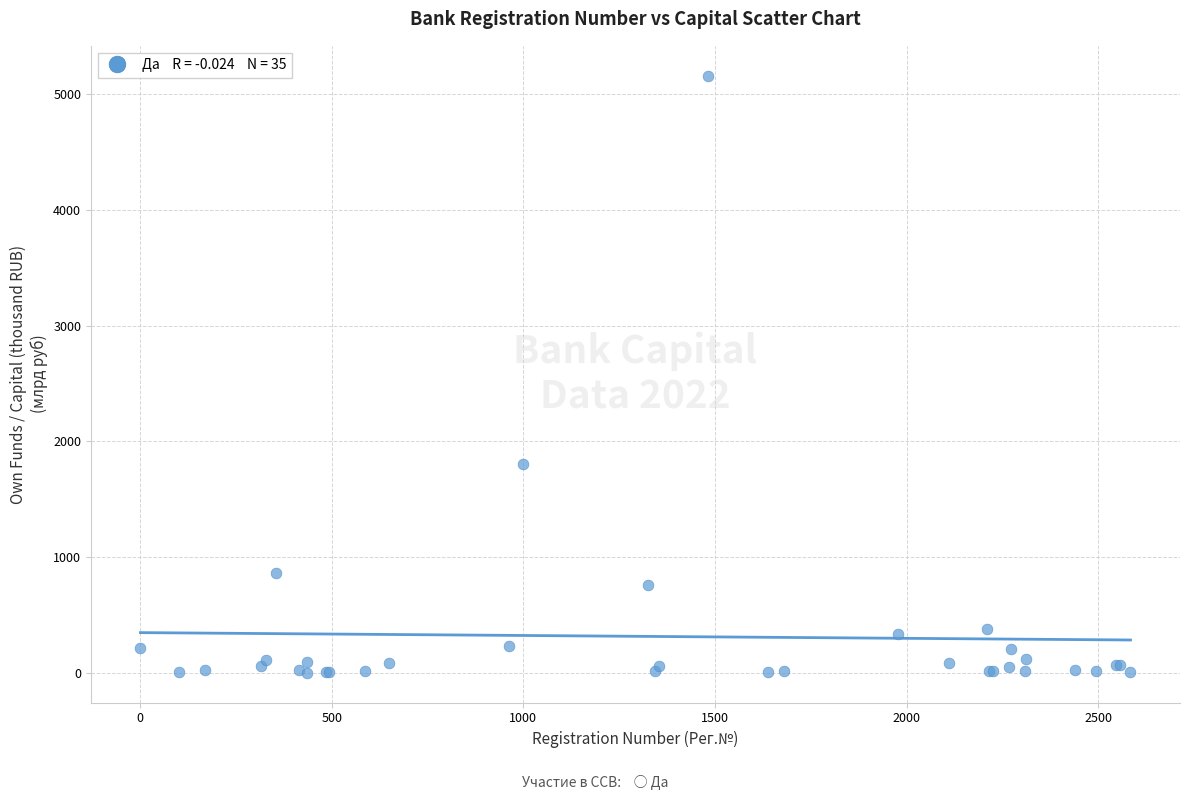

What Y value in the scatter plot is closest to 2579?

1802.1